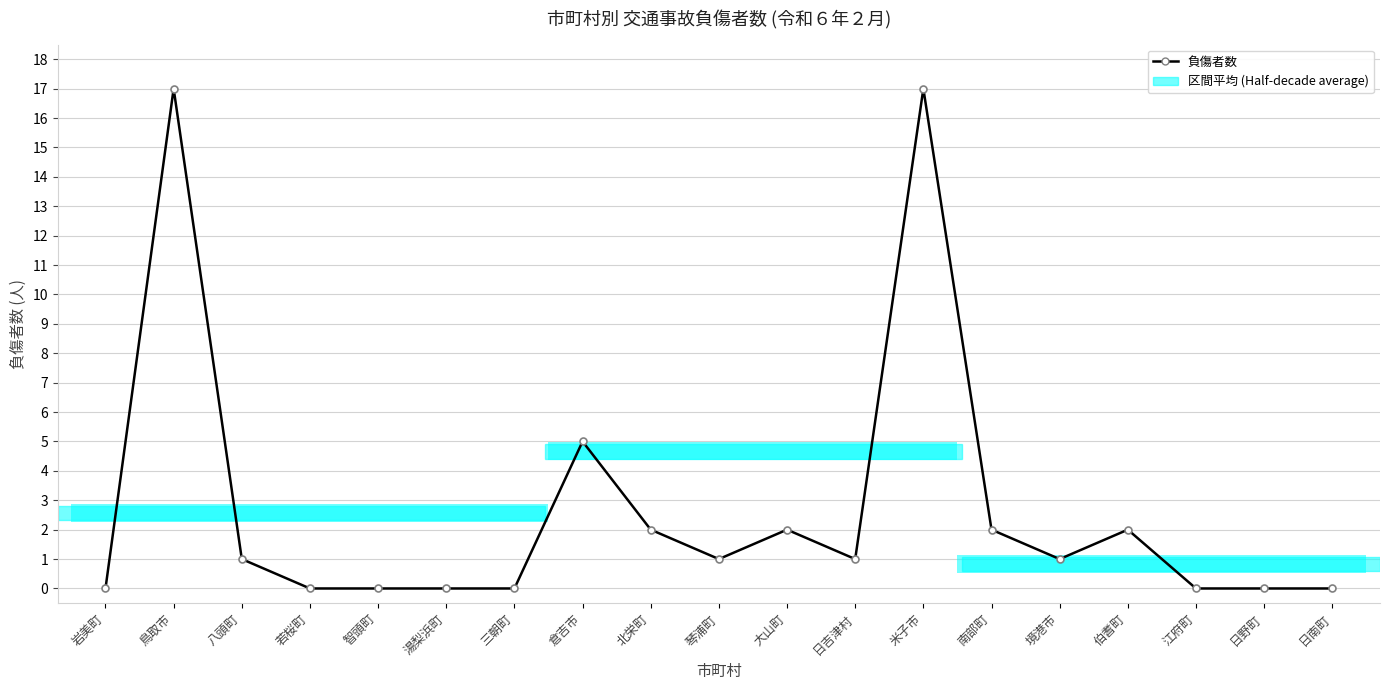

What is the average value?

3